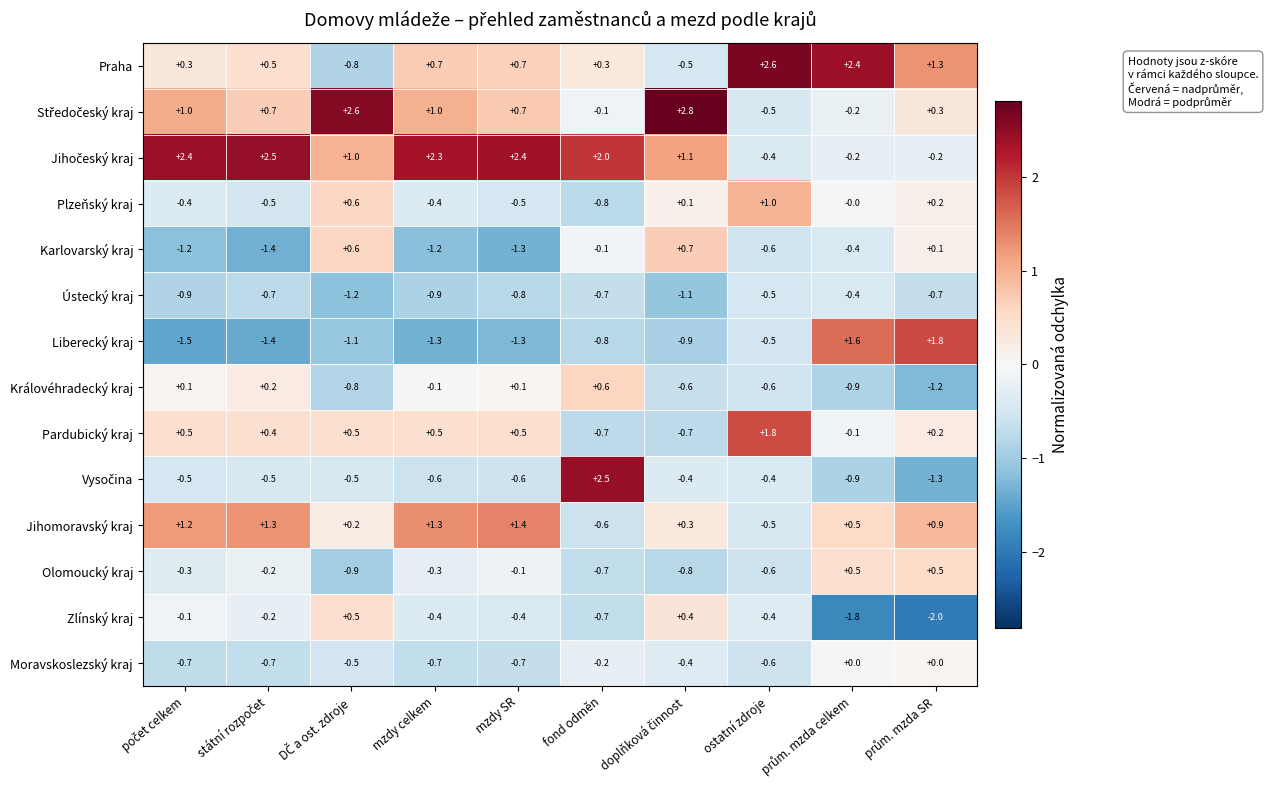

Is the value of Zlínský kraj at mzdy celkem greater than the value of Praha at mzdy SR?

No